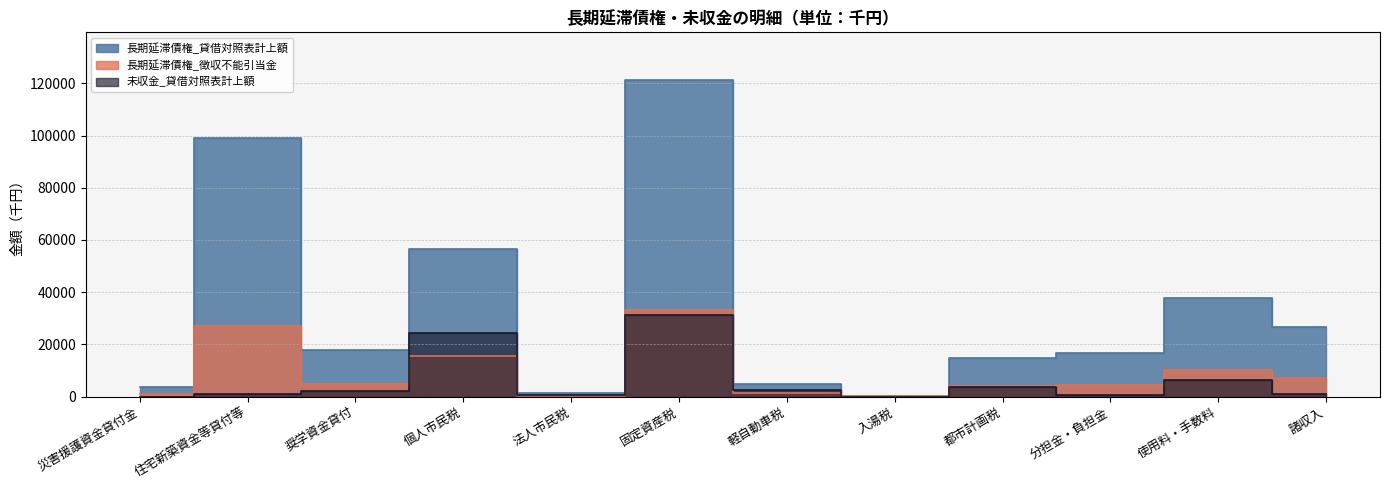

What is the label of the 7th point from the left?

軽自動車税